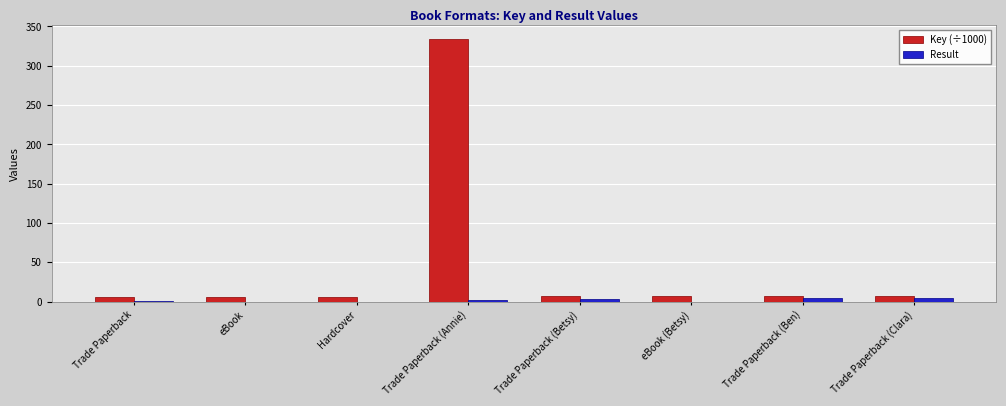

What are all the series names shown in the legend?

Key (÷1000), Result